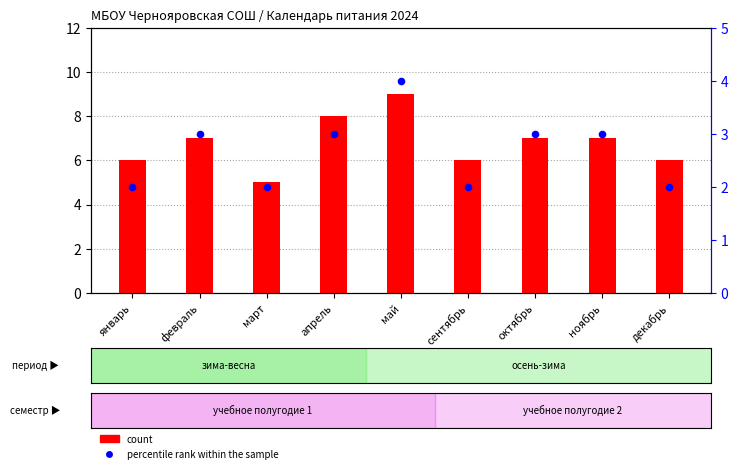

What are all the series names shown in the legend?

count, percentile rank within the sample